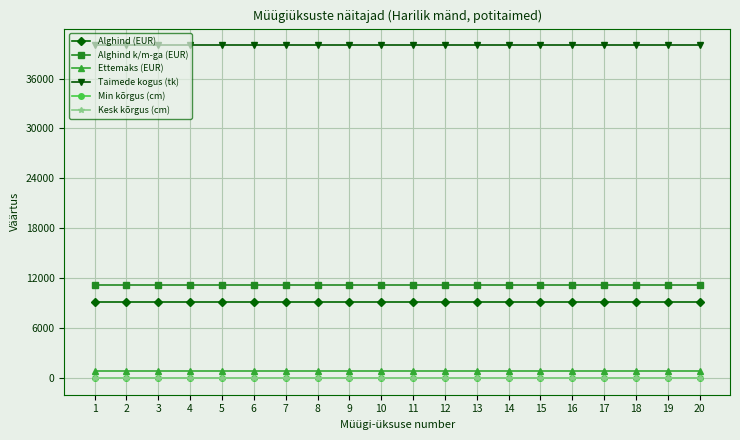

What is the highest value of the Alghind (EUR) series?

9200